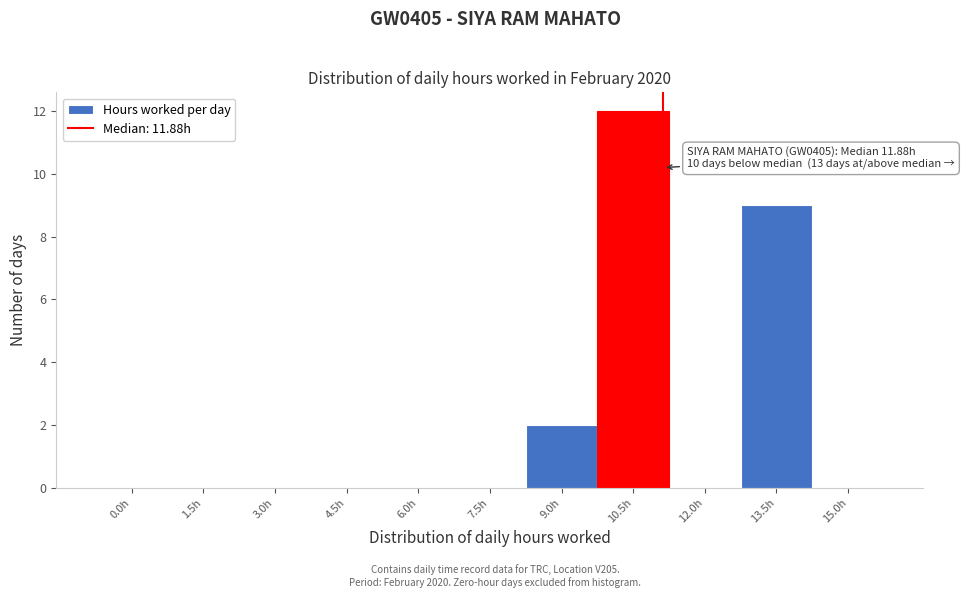

Reading left to right, what are all the values shown in this chart?

0.0h=0	1.5h=0	3.0h=0	4.5h=0	6.0h=0	7.5h=0	9.0h=2	10.5h=12	12.0h=0	13.5h=9	15.0h=0